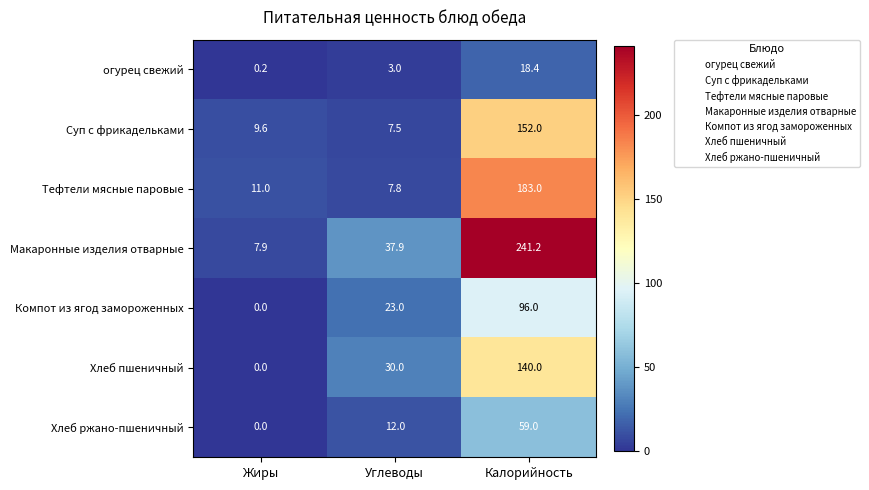

True or false: Суп с фрикадельками has a value of 9.6 at Жиры.

True